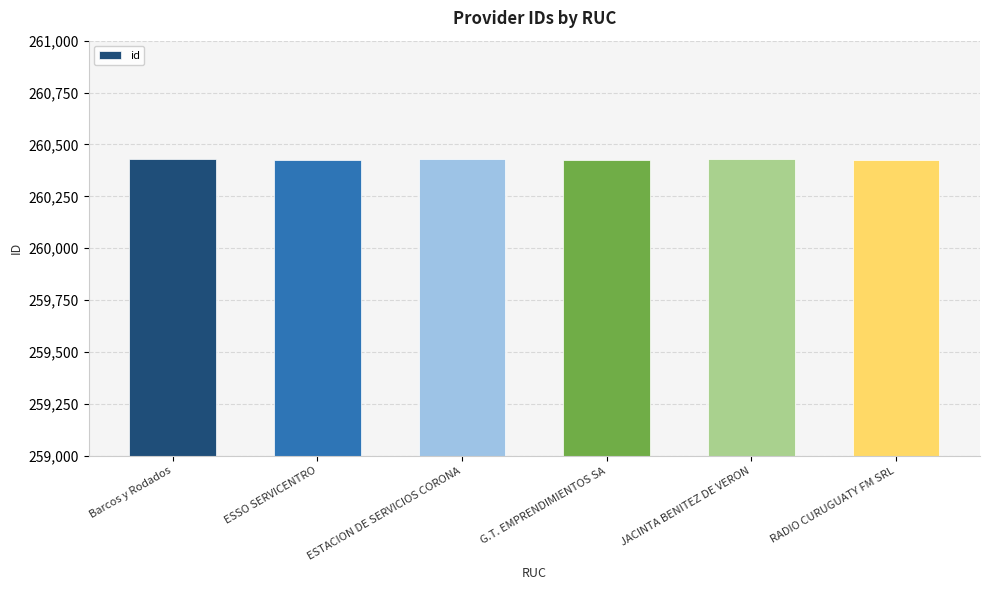

What is the maximum value shown in the chart?

260430